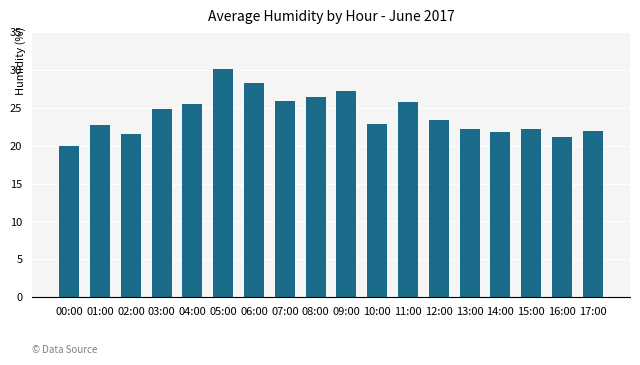

Is it true that the value at 08:00 is 41.3?

False